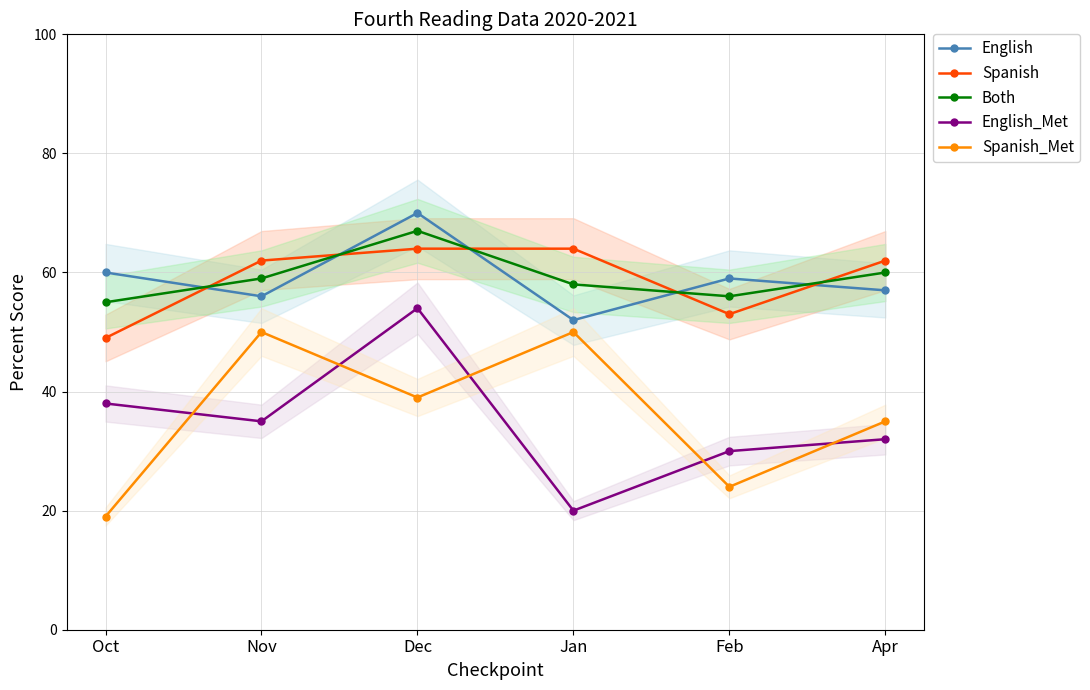

True or false: Spanish has a value of 64 at Jan.

True